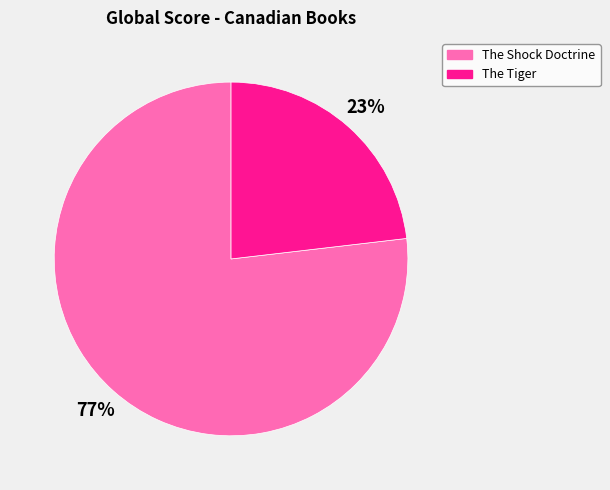

Is the sum of The Tiger and The Shock Doctrine greater than half?

Yes